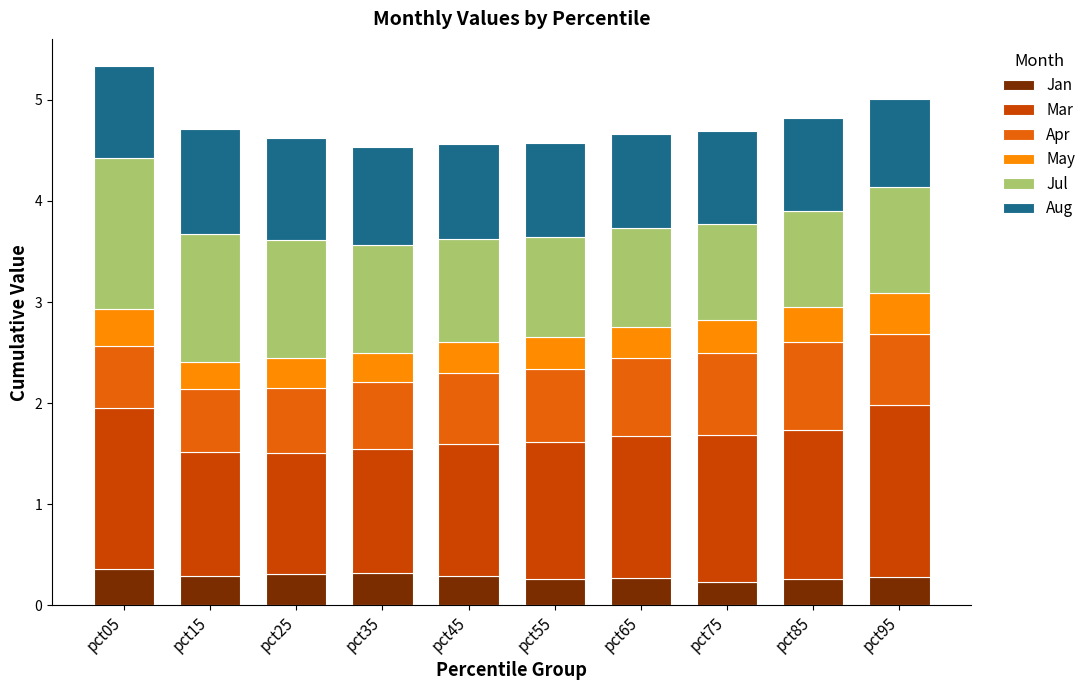

What is the total value across all series at pct55?

4.6